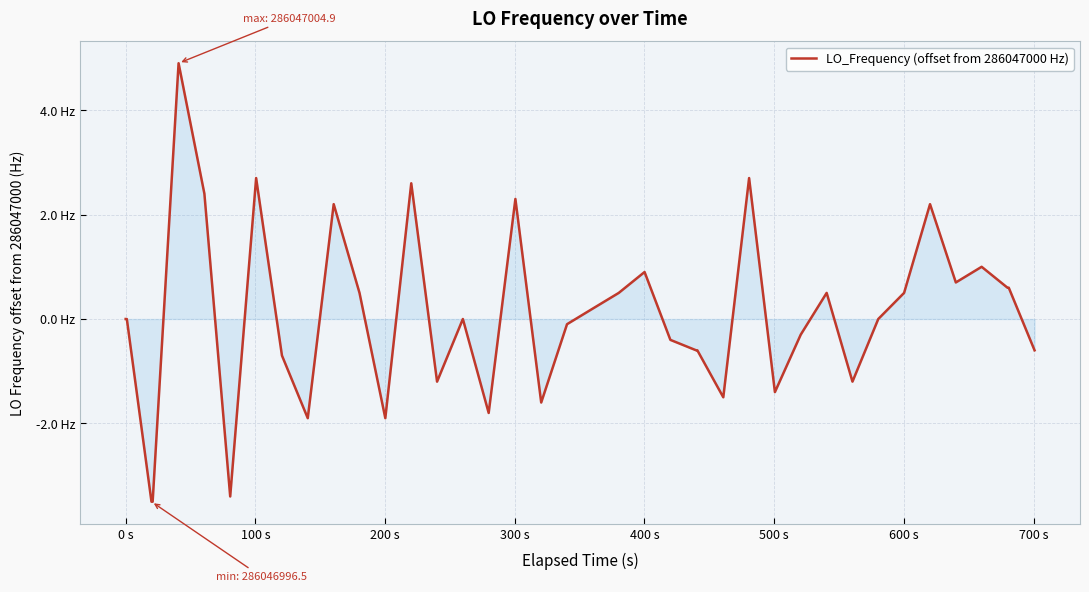

Is this an area chart (filled region under the line)?

Yes